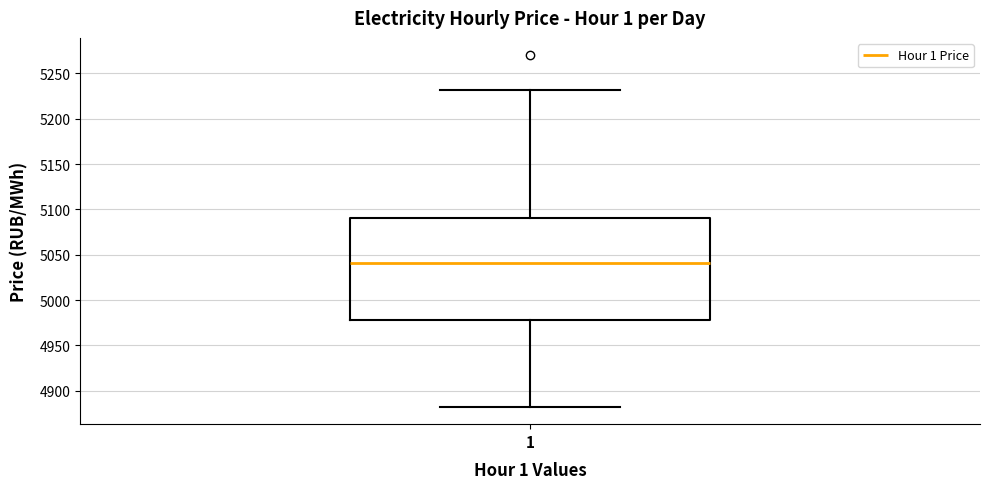

Read this box plot against the y-axis: the position of the median line, the range covered by the box, and the ends of both whiskers. The values are not printed on the chart, so give them approximately, as read against the axis.

median 5040, box 4980 to 5090, whiskers 4880 to 5230